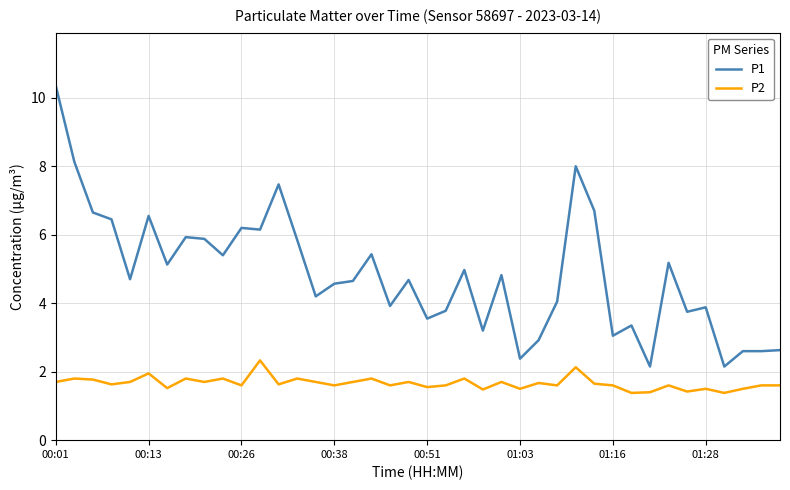

Rank the series by their average value, from lowest to highest.

P2, P1